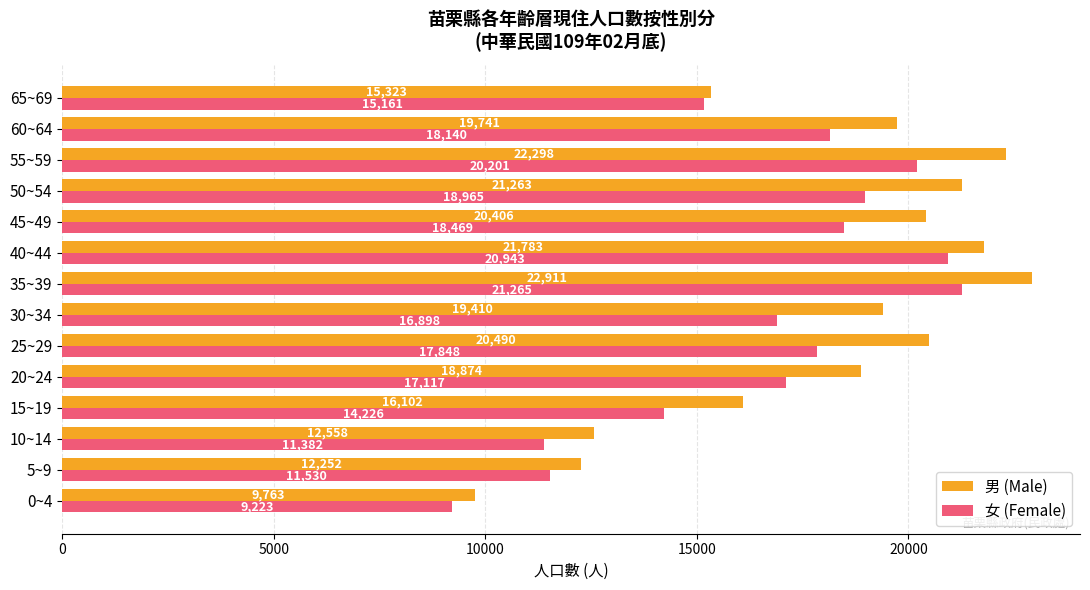

At which label is 女 (Female) closest to 15244?

65~69